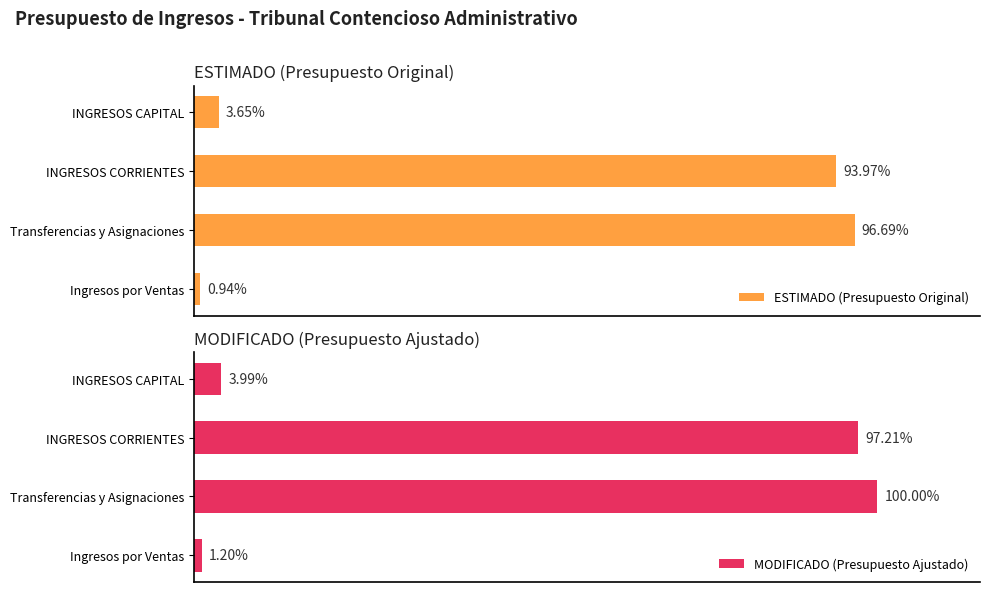

Is it true that MODIFICADO (Presupuesto Ajustado) equals 111608149.3 at Transferencias y Asignaciones?

False